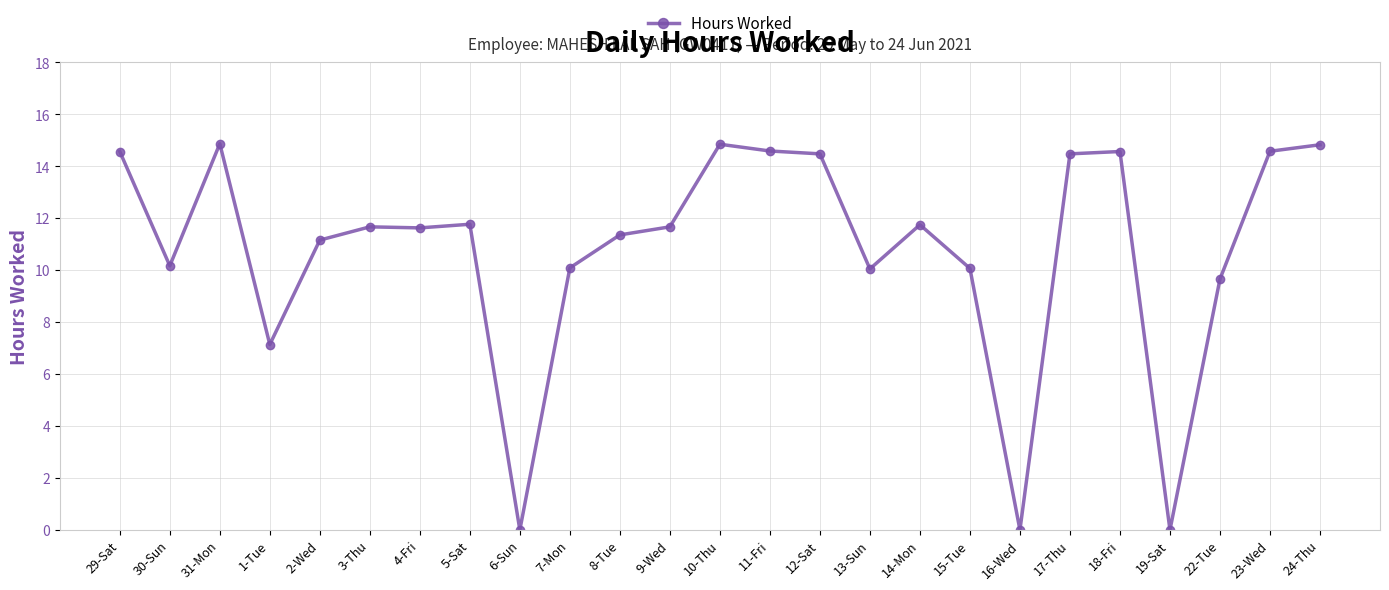

What is the value of the 14th point from the left?

14.6